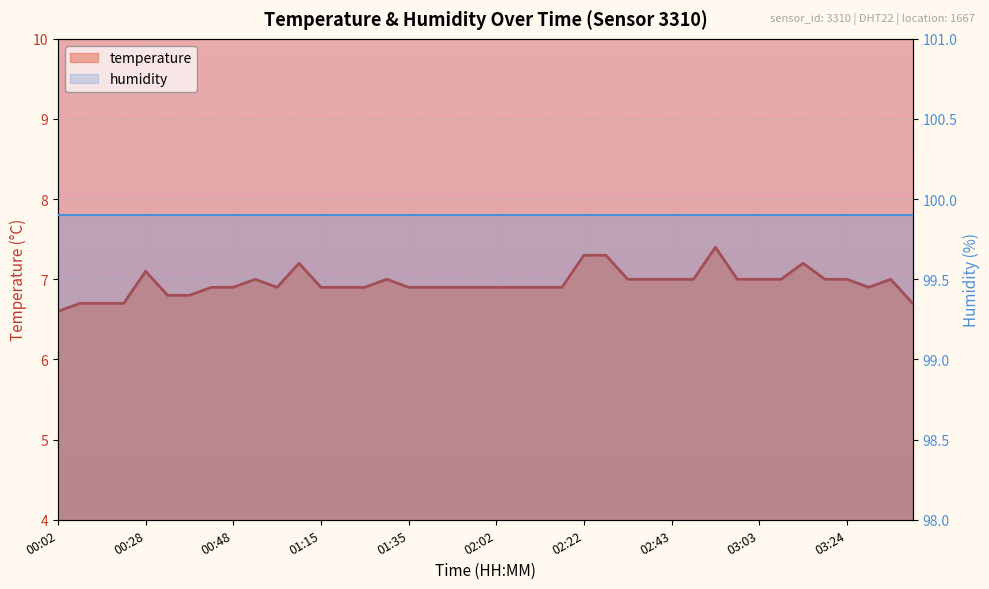

List the labels in order of value, largest first.

02:53, 02:22, 02:27, 01:03, 03:13, 00:28, 00:53, 01:30, 02:32, 02:37, 02:43, 02:48, 02:58, 03:03, 03:08, 03:19, 03:24, 03:34, 00:43, 00:48, 00:58, 01:15, 01:20, 01:25, 01:35, 01:40, 01:52, 01:57, 02:02, 02:07, 02:12, 02:17, 03:29, 00:33, 00:38, 00:07, 00:12, 00:23, 03:39, 00:02